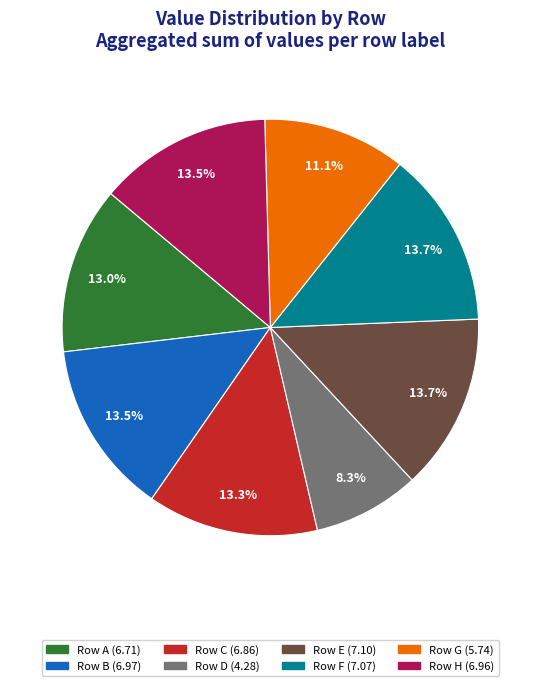

Is there a majority slice in this chart?

No